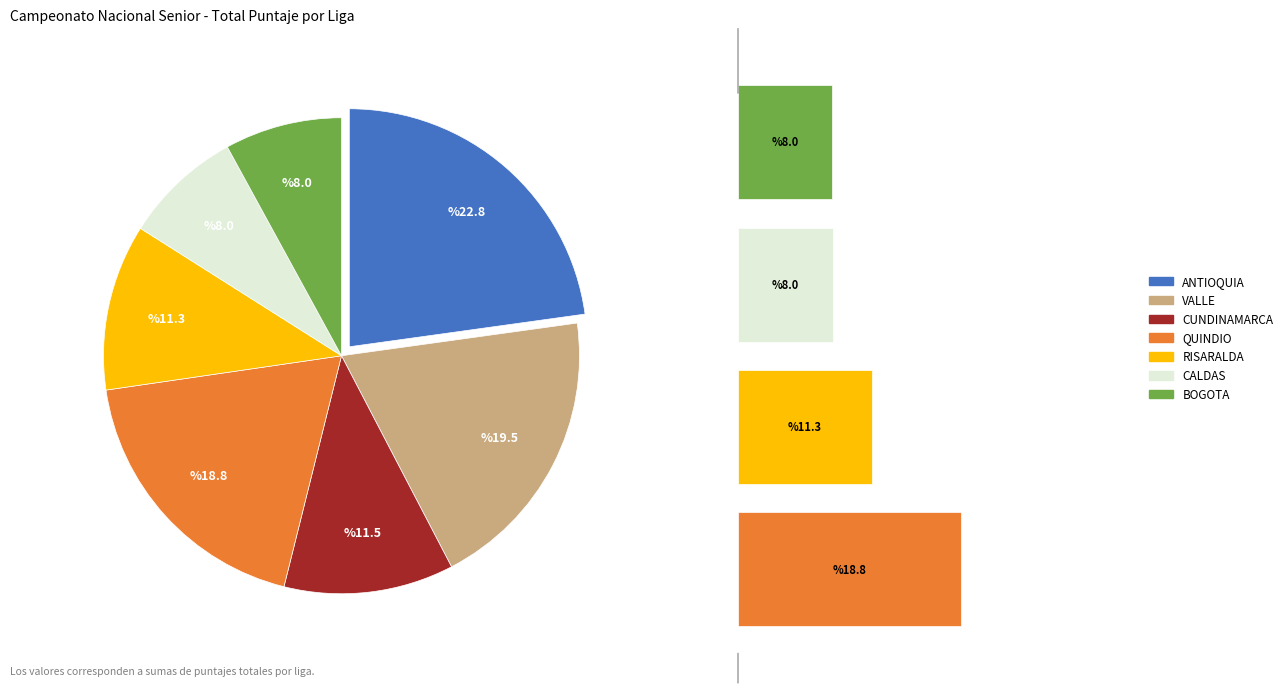

To the nearest percent, what is the average slice percentage?

14%